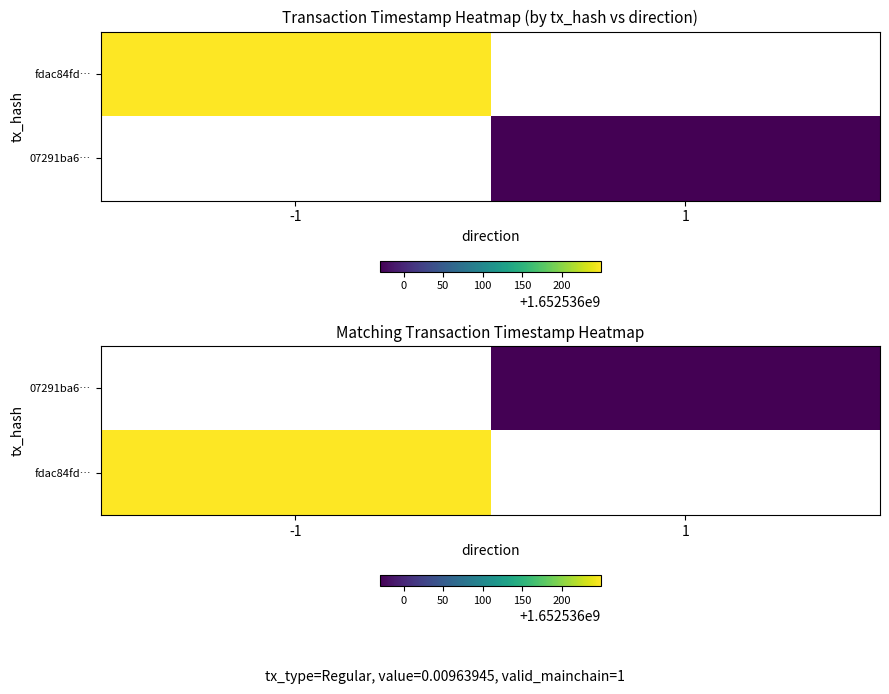

The value of fdac84fd… at -1 is 1652536249.0. True or false?

True